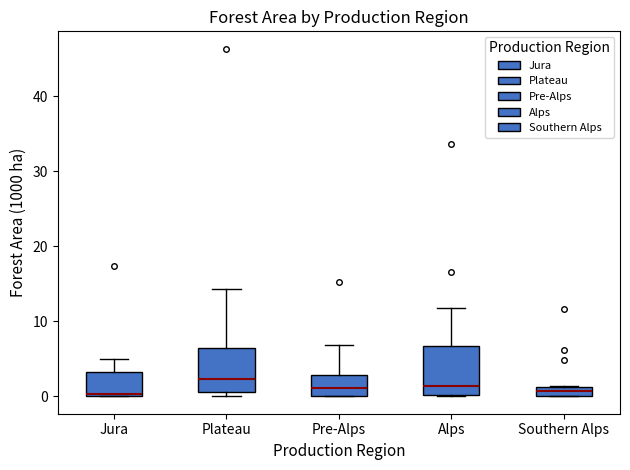

Where is the lower edge of the box for Jura on the y-axis? The values are not printed on the chart, so give them approximately, as read against the axis.

0